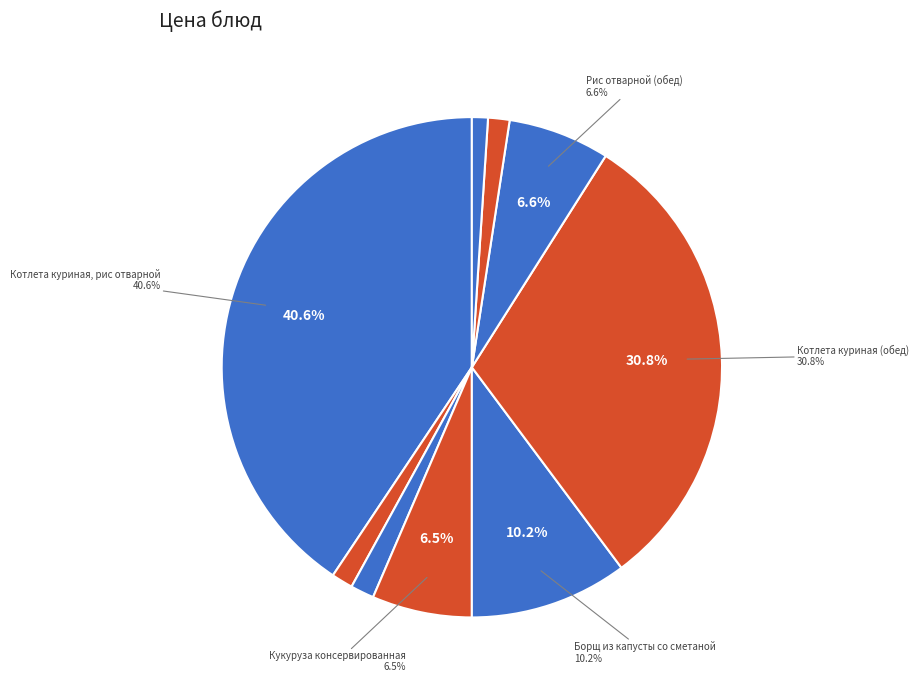

What portion of the pie excludes Чай с сахаром (обед)?

98.6%